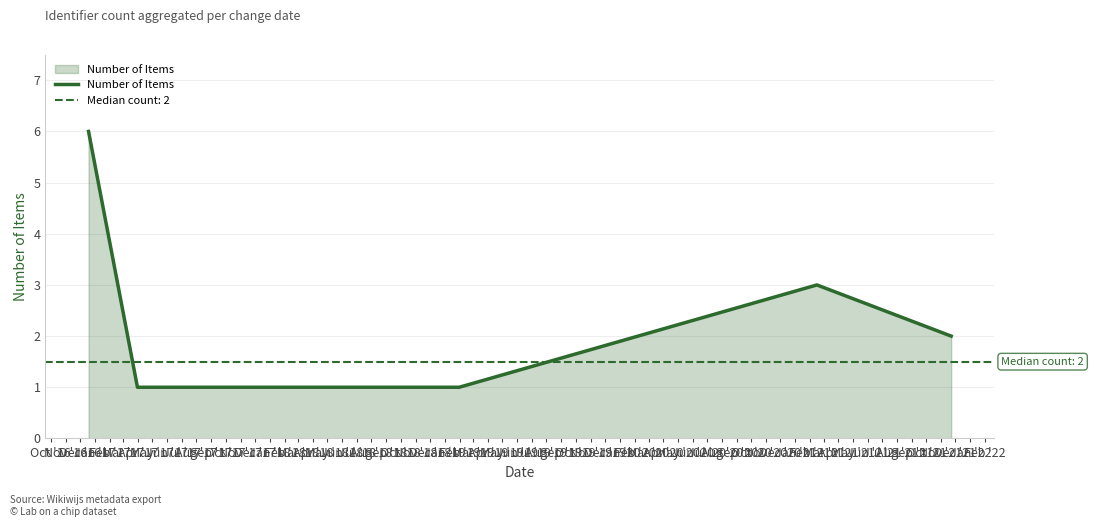

What is the label of the 3rd point from the right?

Jan '17